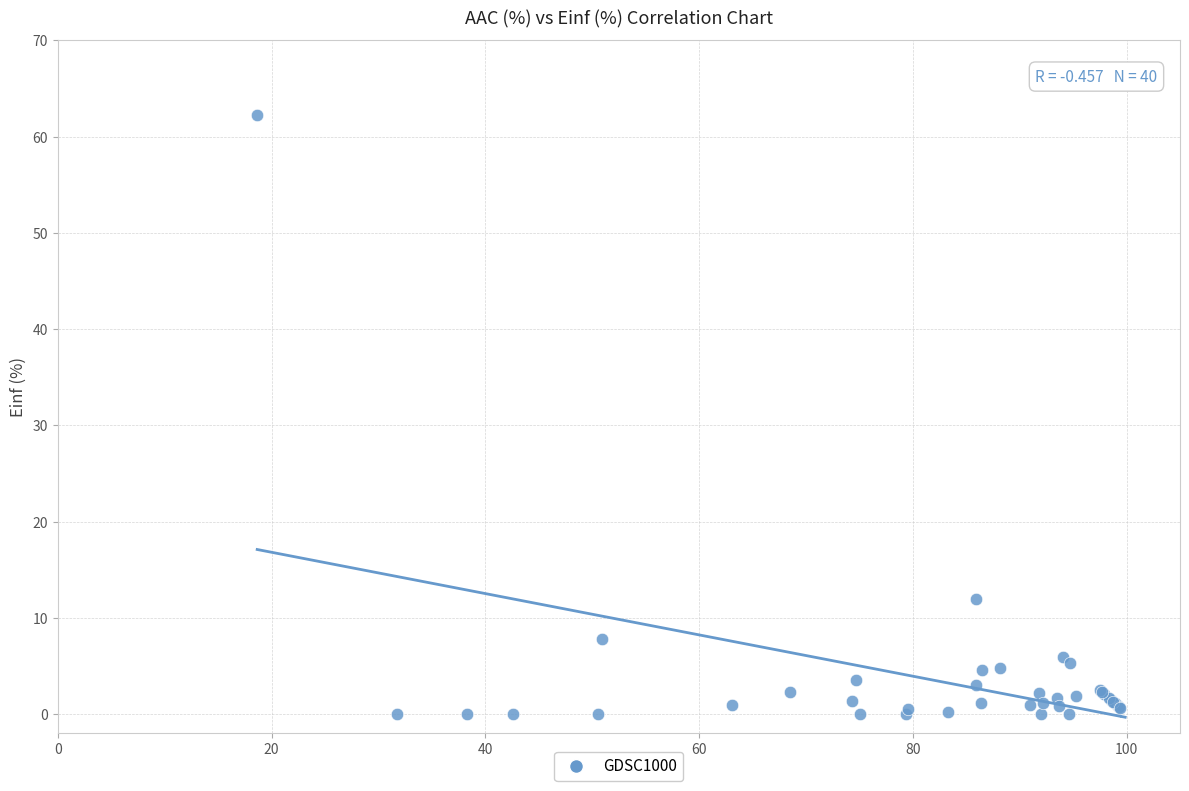

What Y value in the scatter plot is closest to 31?

12.0